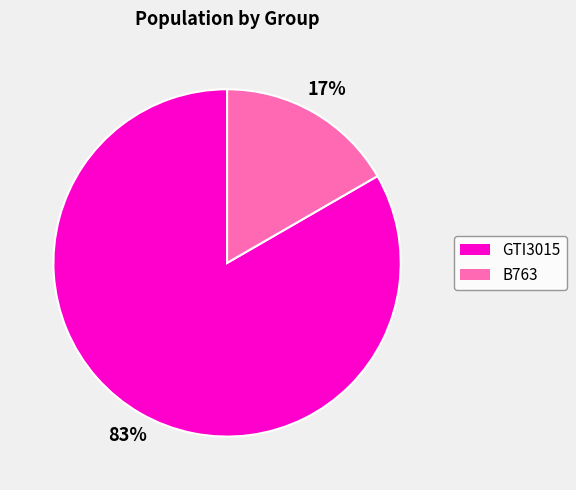

Which has a higher value, B763 or GTI3015?

GTI3015